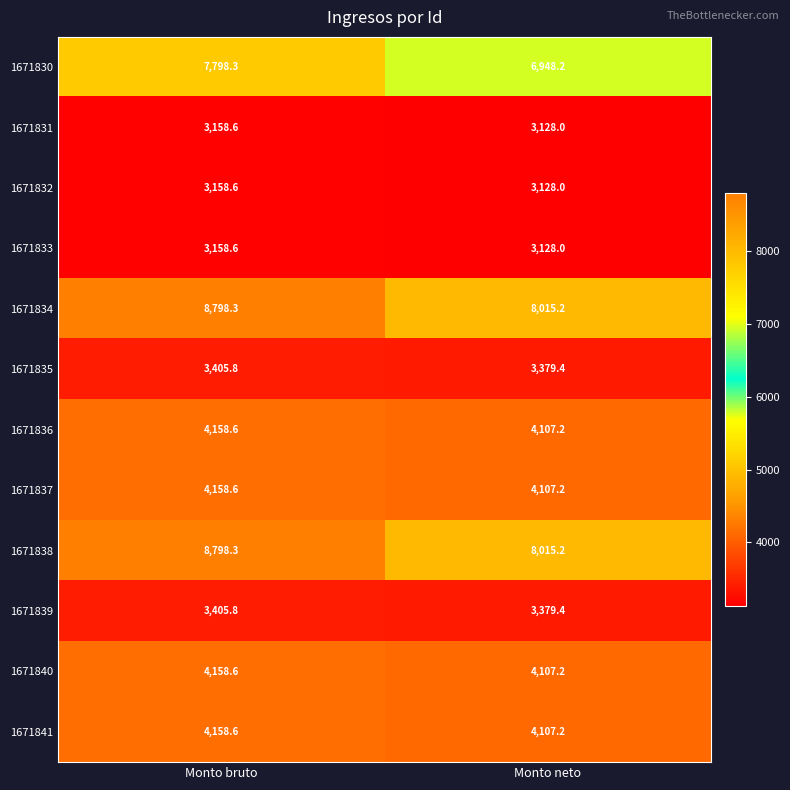

What is the sum of all 1671838 values?

16813.5